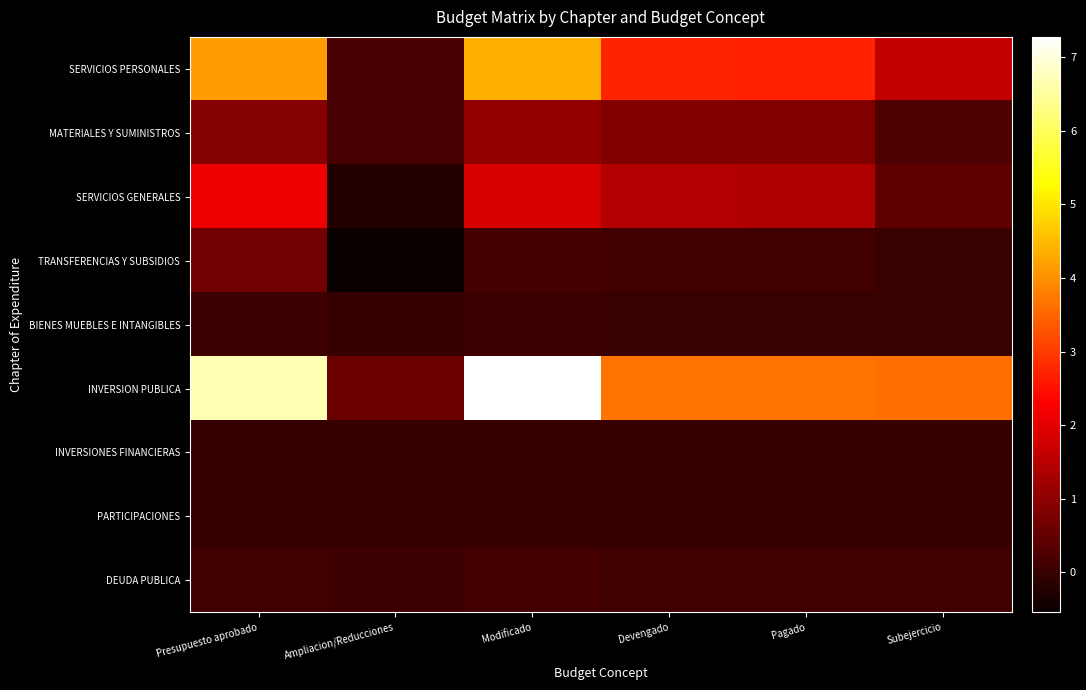

Reading left to right, what are all the values shown in this chart?

SERVICIOS PERSONALES: Presupuesto aprobado=41312316.5	Ampliacion/Reducciones=2203311.2	Modificado=43515627.7	Devengado=27297263.1	Pagado=27164105.1	Subejercicio=16218364.6
MATERIALES Y SUMINISTROS: Presupuesto aprobado=8993018.5	Ampliacion/Reducciones=1708575.0	Modificado=10701593.5	Devengado=8387660.7	Pagado=8387660.7	Subejercicio=2313932.8
SERVICIOS GENERALES: Presupuesto aprobado=21121716.3	Ampliacion/Reducciones=-2540168.2	Modificado=18581548.1	Devengado=14211773.5	Pagado=14118229.5	Subejercicio=4369774.6
TRANSFERENCIAS Y SUBSIDIOS: Presupuesto aprobado=6905048.8	Ampliacion/Reducciones=-5409054.0	Modificado=1414994.8	Devengado=1059830.2	Pagado=1059830.2	Subejercicio=355164.6
BIENES MUEBLES E INTANGIBLES: Presupuesto aprobado=600000.0	Ampliacion/Reducciones=-60113.0	Modificado=539887.0	Devengado=386125.0	Pagado=386125.0	Subejercicio=153762.0
INVERSION PUBLICA: Presupuesto aprobado=66759007.4	Ampliacion/Reducciones=5969273.5	Modificado=72728280.9	Devengado=36680367.8	Pagado=36680367.8	Subejercicio=36047913.1
INVERSIONES FINANCIERAS: Presupuesto aprobado=0.0	Ampliacion/Reducciones=0.0	Modificado=0.0	Devengado=0.0	Pagado=0.0	Subejercicio=0.0
PARTICIPACIONES: Presupuesto aprobado=0.0	Ampliacion/Reducciones=0.0	Modificado=0.0	Devengado=0.0	Pagado=0.0	Subejercicio=0.0
DEUDA PUBLICA: Presupuesto aprobado=900000.0	Ampliacion/Reducciones=694204.6	Modificado=1549204.6	Devengado=844334.6	Pagado=844334.6	Subejercicio=704870.1